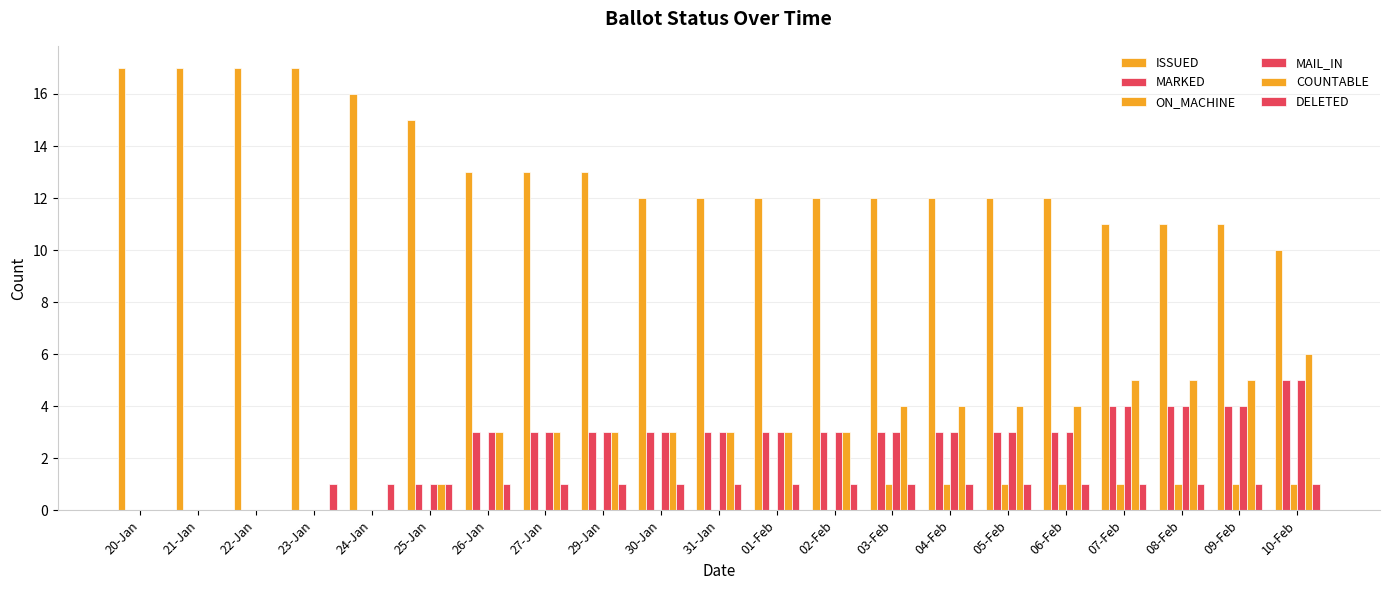

The ON_MACHINE series shows 1 at 06-Feb. True or false?

True